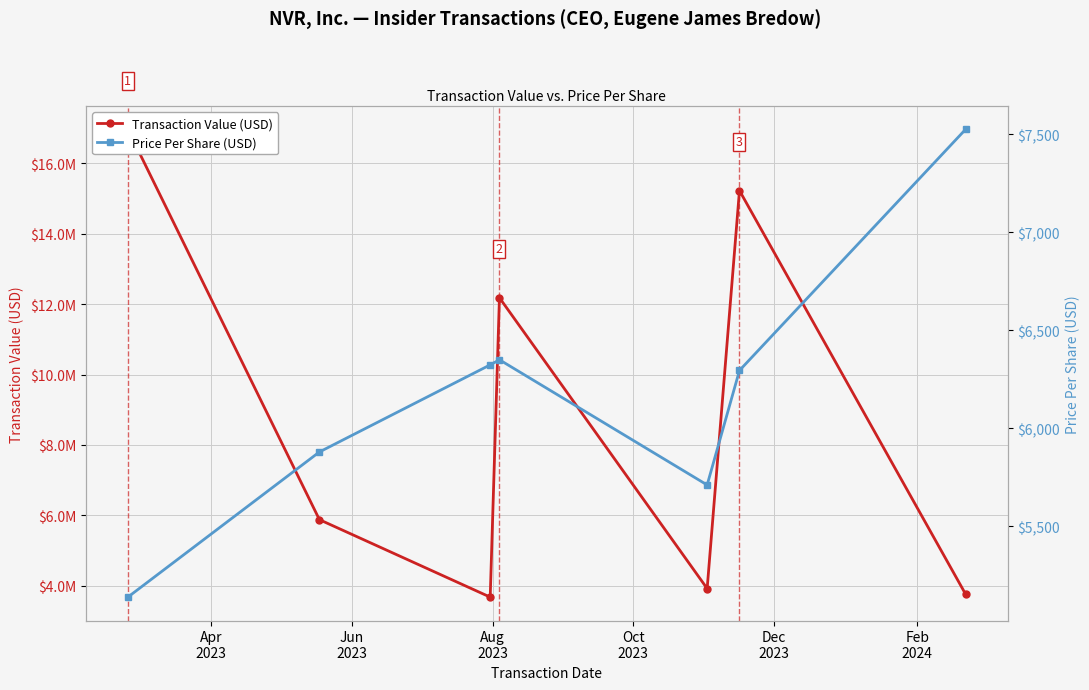

What is the minimum value for Transaction Value (USD)?

3680630.0